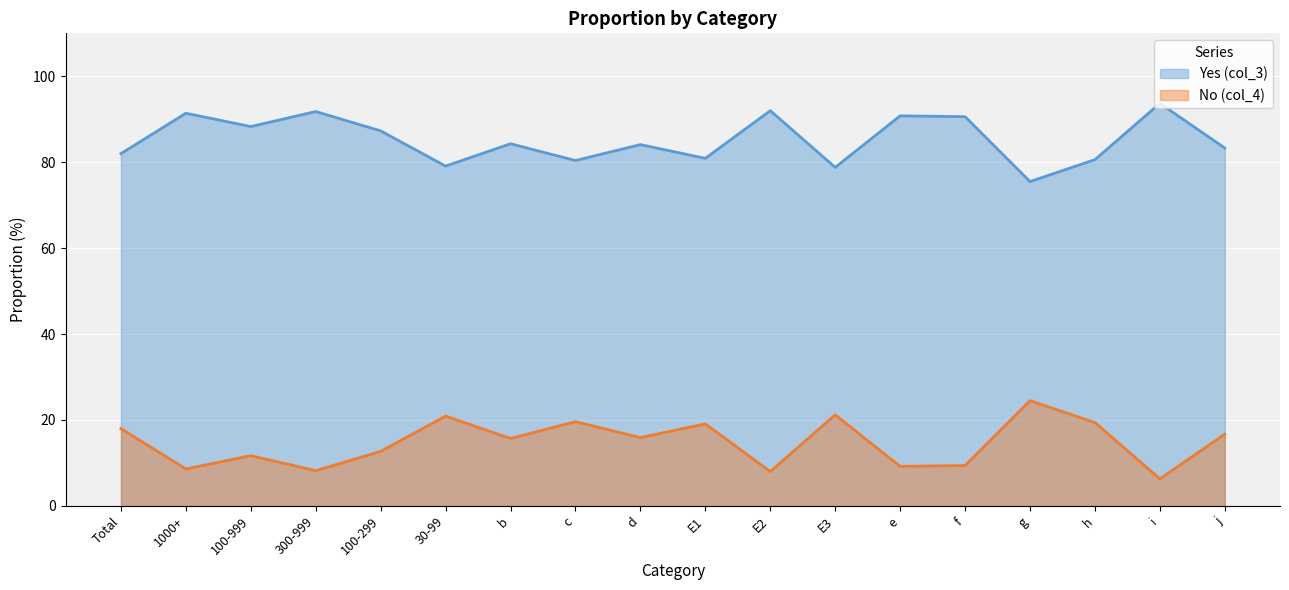

How many lines are shown in the chart?

2